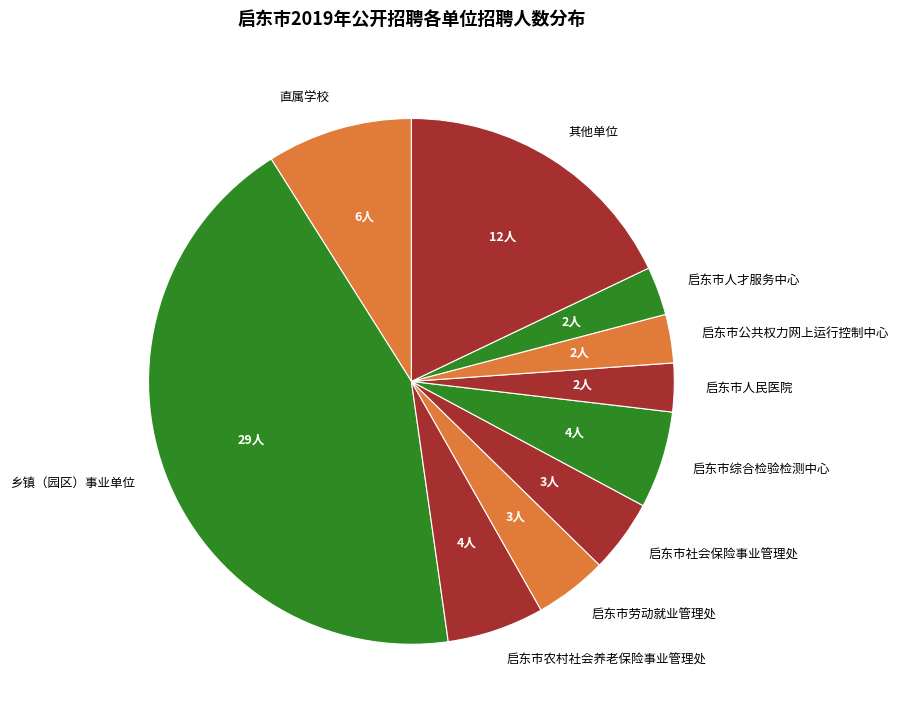

Which has a higher value, 乡镇（园区）事业单位 or 启东市社会保险事业管理处?

乡镇（园区）事业单位